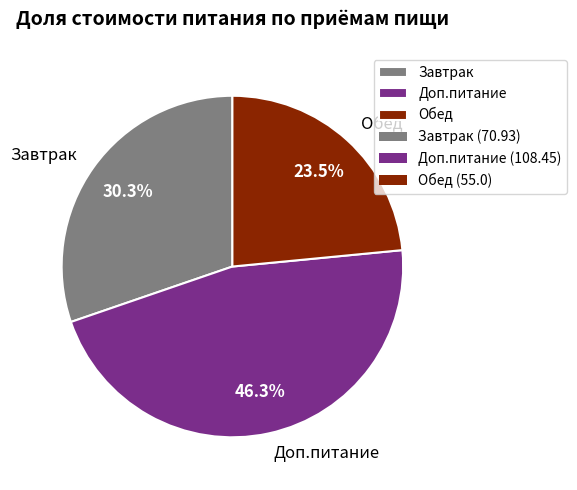

To the nearest percent, what is the average slice percentage?

33%